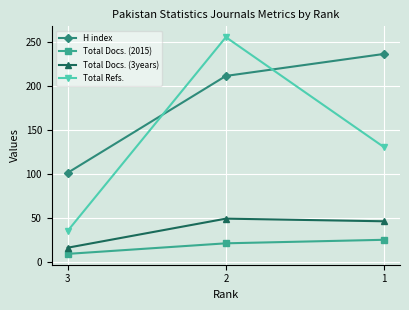

How many Total Refs. values are between 35 and 255?

3